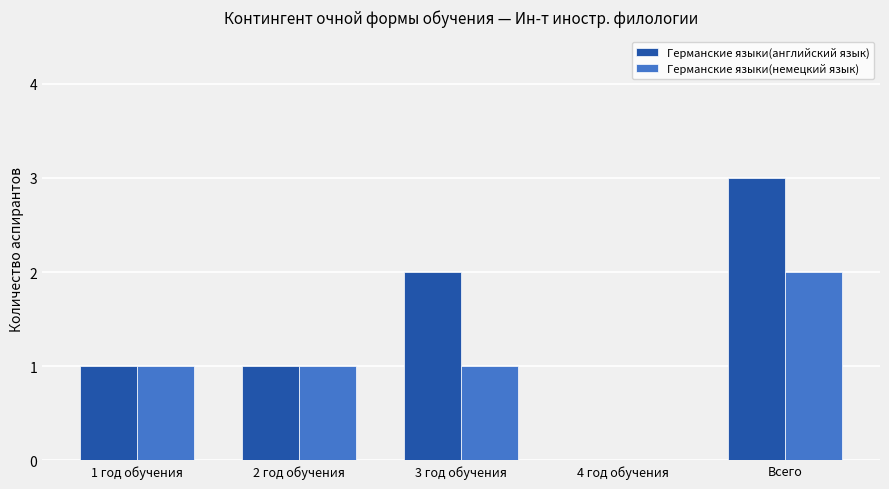

What is the greatest value displayed?

3